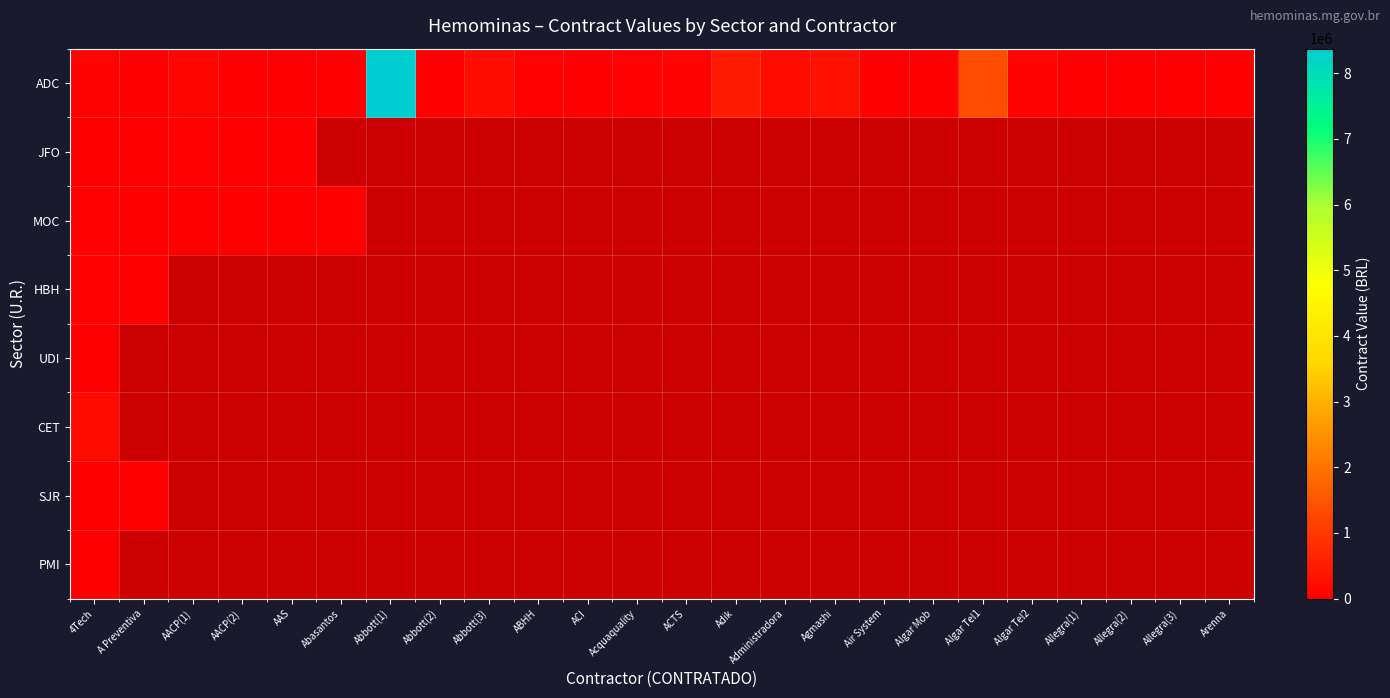

How many distinct data groups are displayed?

8